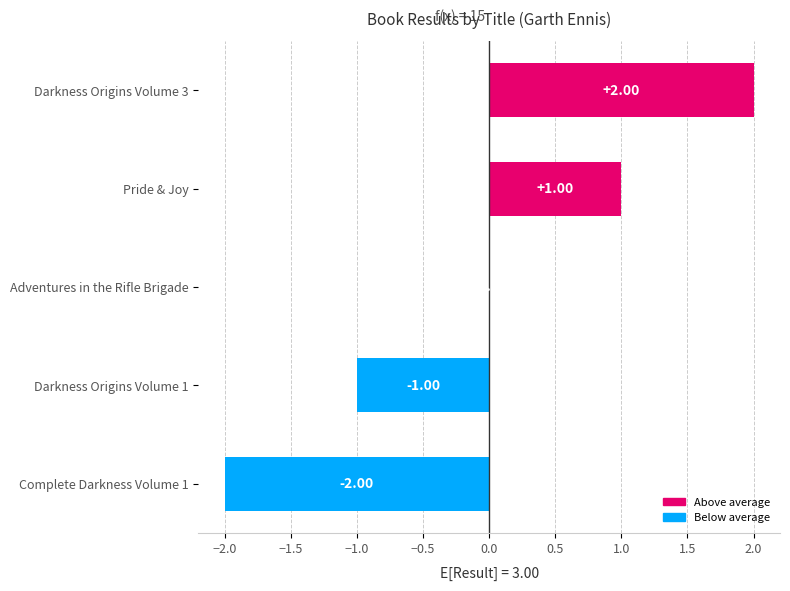

Does the chart contain stacked bars?

No